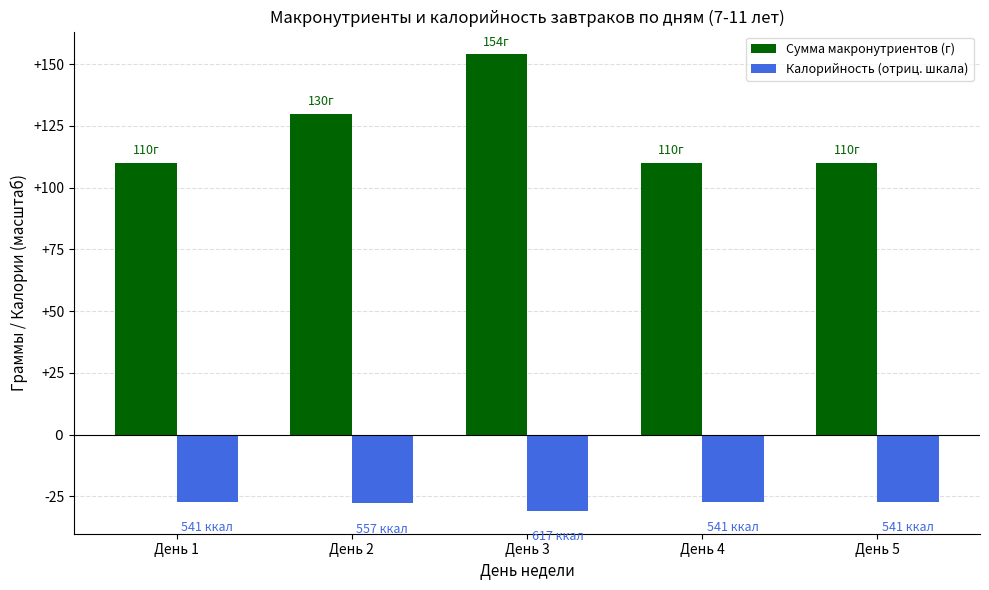

The value of Калорийность (отриц. шкала) at День 3 is -54.9. True or false?

False